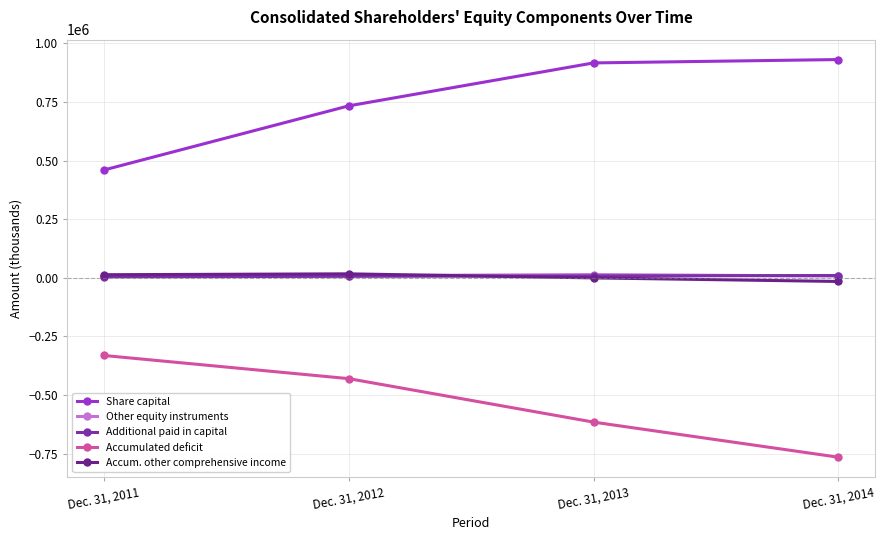

Rank the categories by Accumulated deficit value from lowest to highest.

Dec. 31, 2014, Dec. 31, 2013, Dec. 31, 2012, Dec. 31, 2011